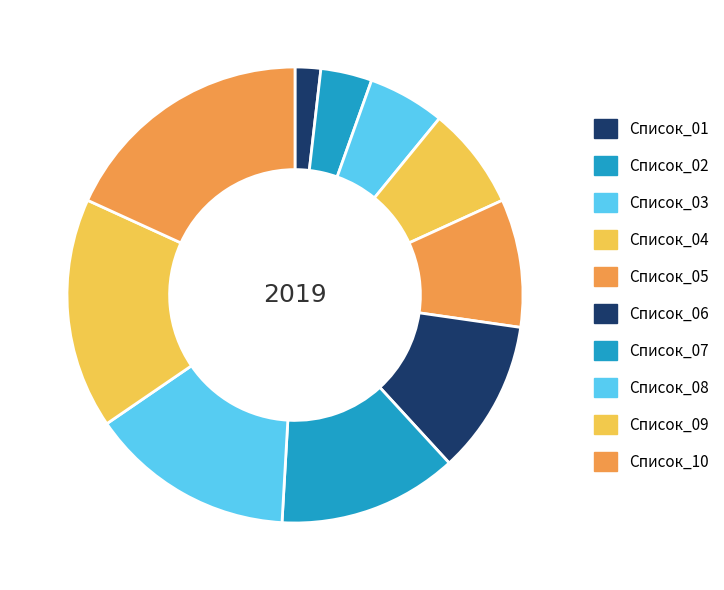

Which category has the smallest portion of the pie?

Список_01